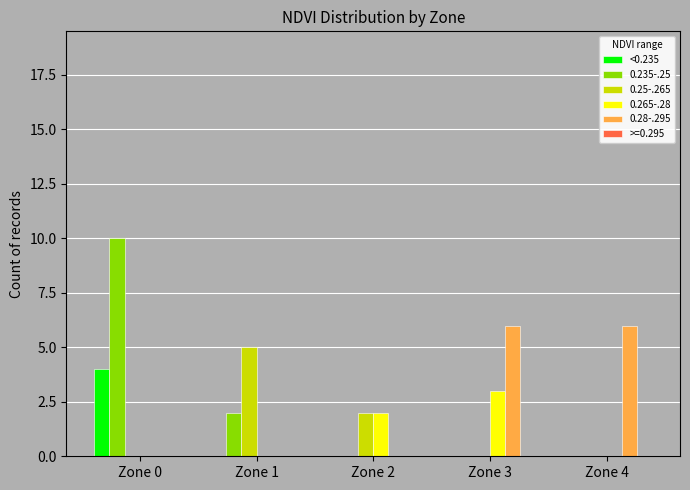

What is the sum of all 0.265-.28 values?

5